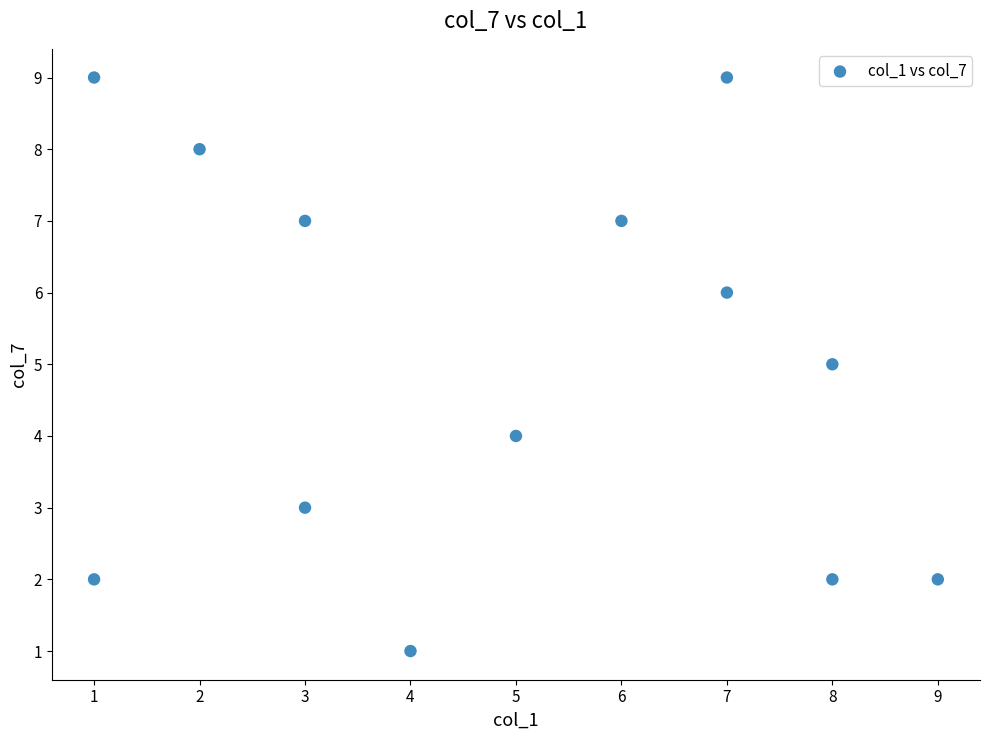

What is the range of X values (max minus min)?

8